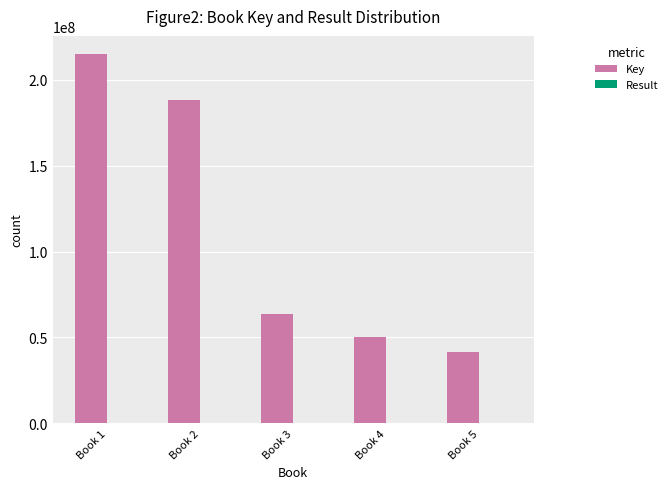

Does the chart contain stacked bars?

No